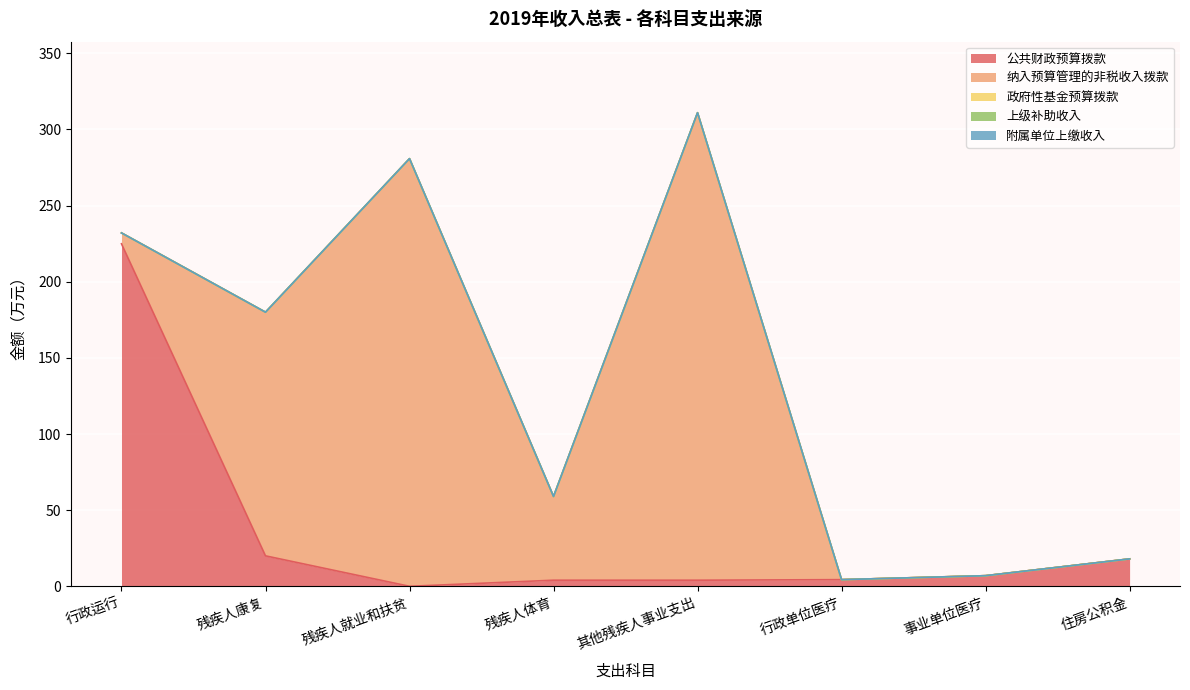

Reading left to right, transcribe all the data shown in this chart.

公共财政预算拨款: 224.9	20.0	0.0	4.0	4.0	4.4	7.0	18.0
纳入预算管理的非税收入拨款: 7.2	160.0	280.9	55.0	307.0	0.0	0.0	0.0
政府性基金预算拨款: 0.0	0.0	0.0	0.0	0.0	0.0	0.0	0.0
上级补助收入: 0.0	0.0	0.0	0.0	0.0	0.0	0.0	0.0
附属单位上缴收入: 0.0	0.0	0.0	0.0	0.0	0.0	0.0	0.0